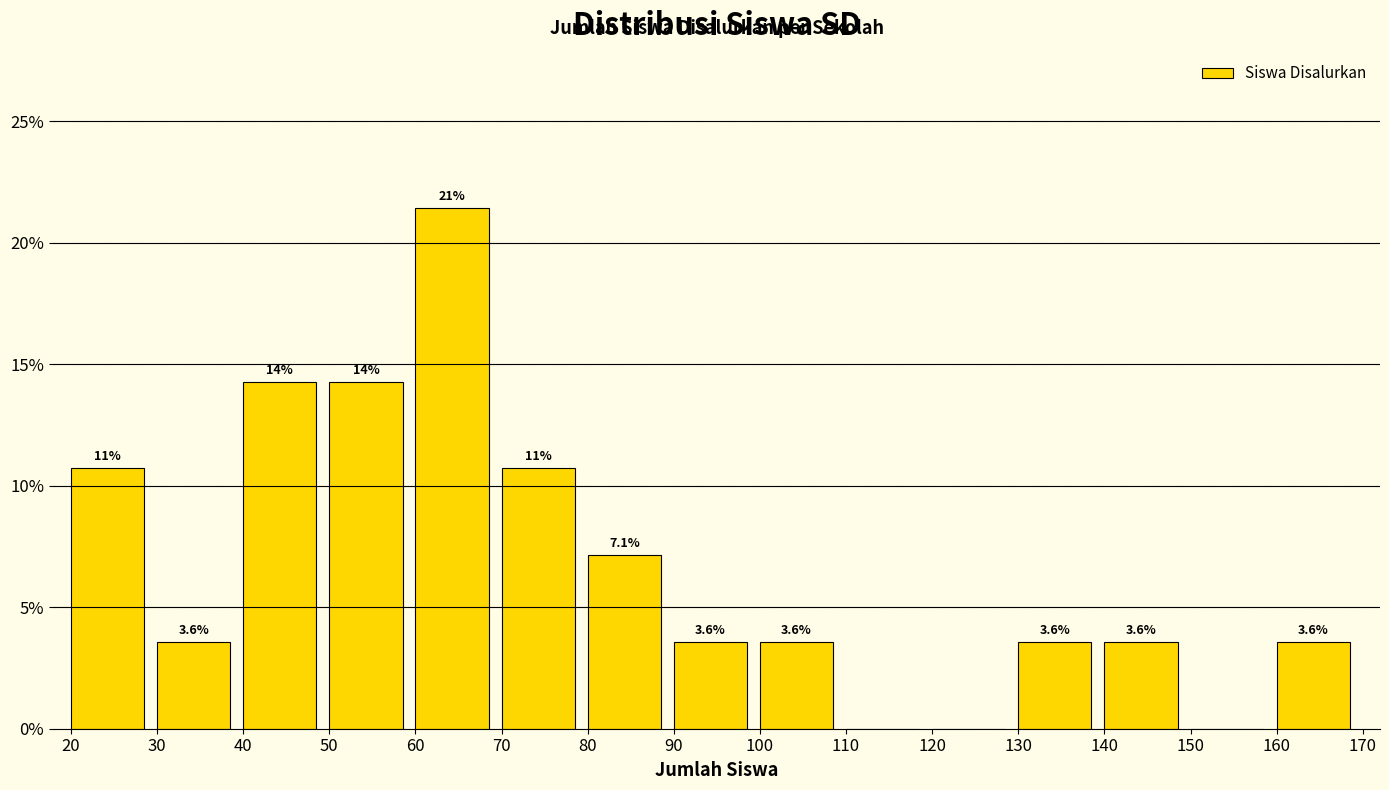

Over which range of the x-axis is the bar tallest?

60 to 70